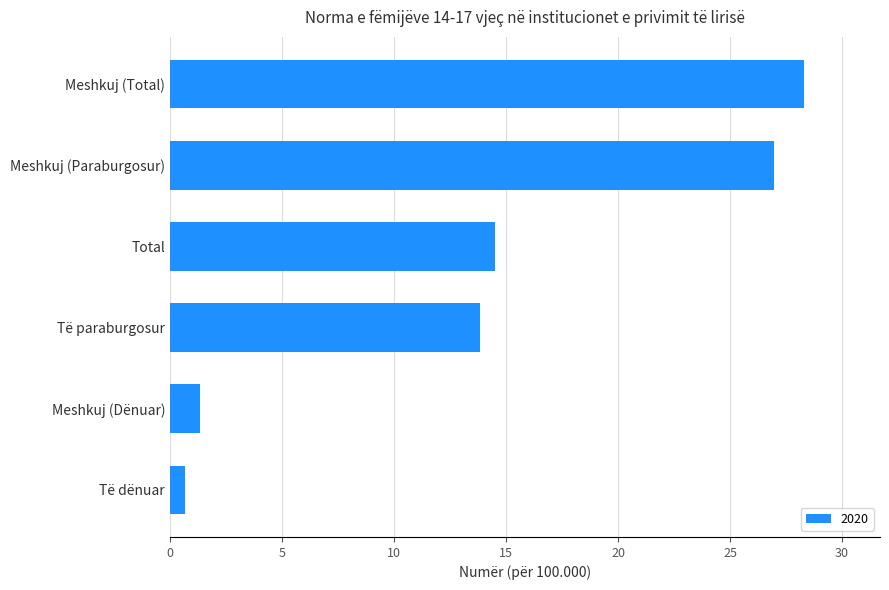

Rank the categories by value from lowest to highest.

Të dënuar, Meshkuj (Dënuar), Të paraburgosur, Total, Meshkuj (Paraburgosur), Meshkuj (Total)